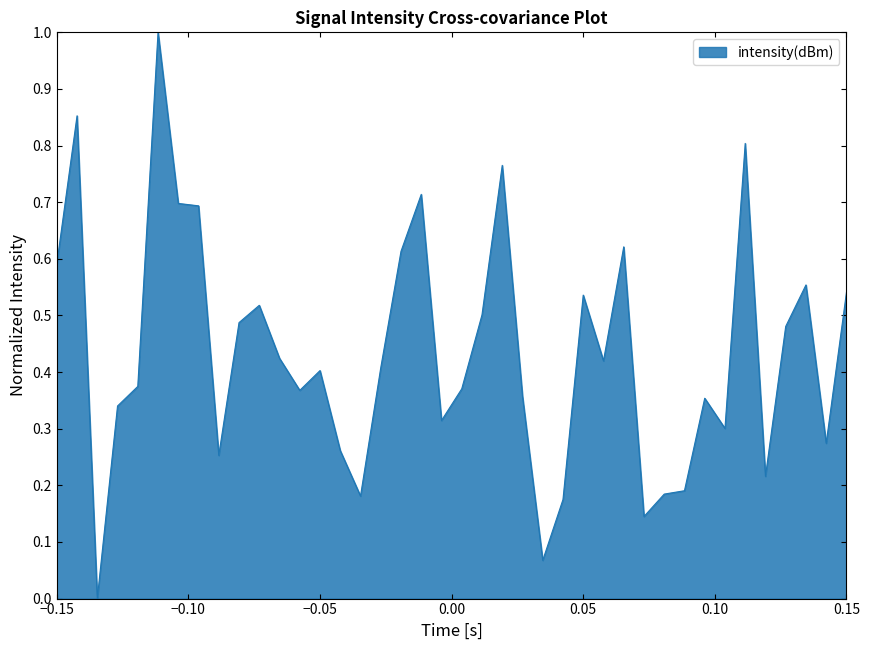

What is the difference between the maximum and minimum values?

1.0